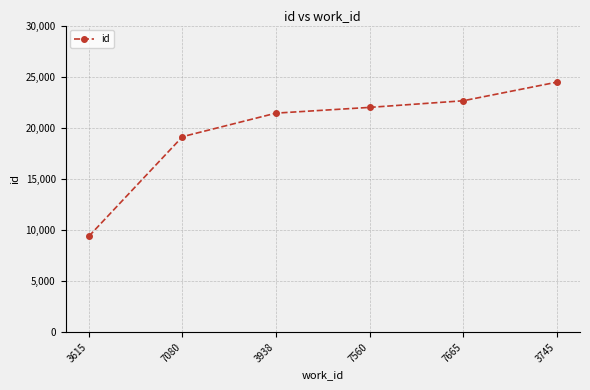

What is the value of the 1st point from the left?

9388